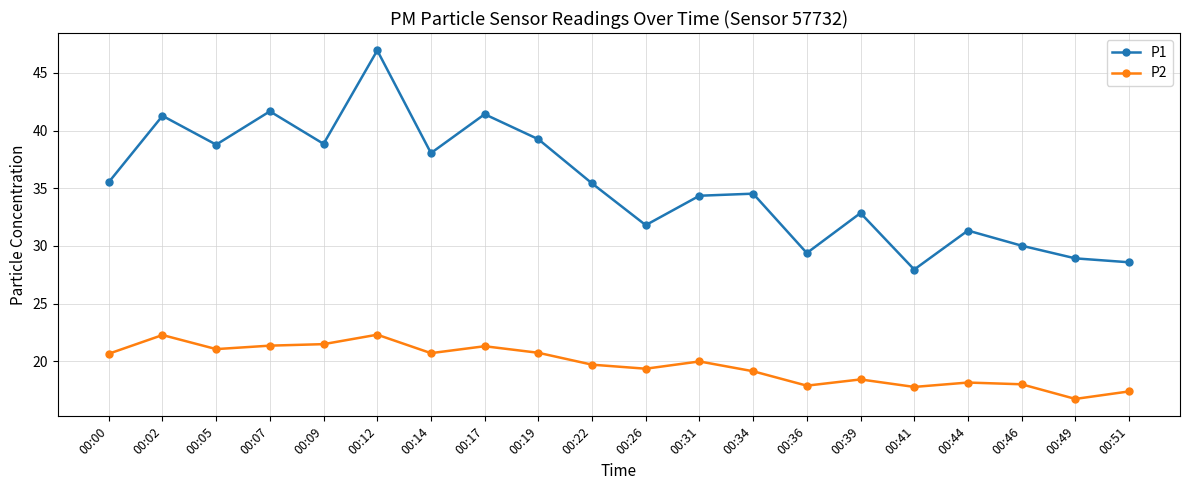

Is the value of P2 at 00:07 greater than the value of P1 at 00:49?

No